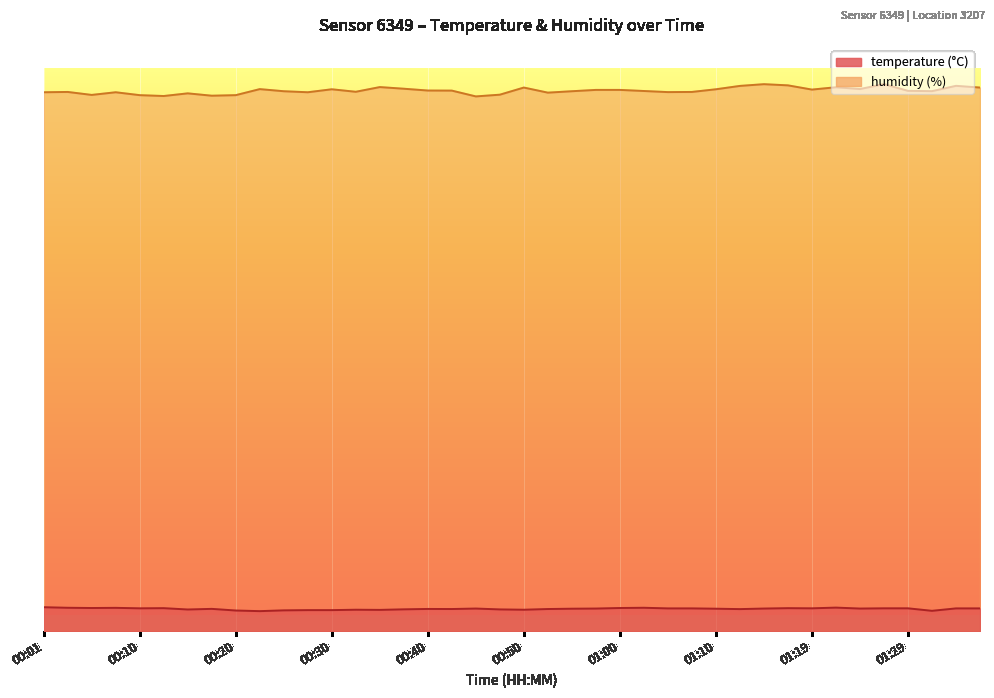

What is the label of the 27th point from the right?

00:33